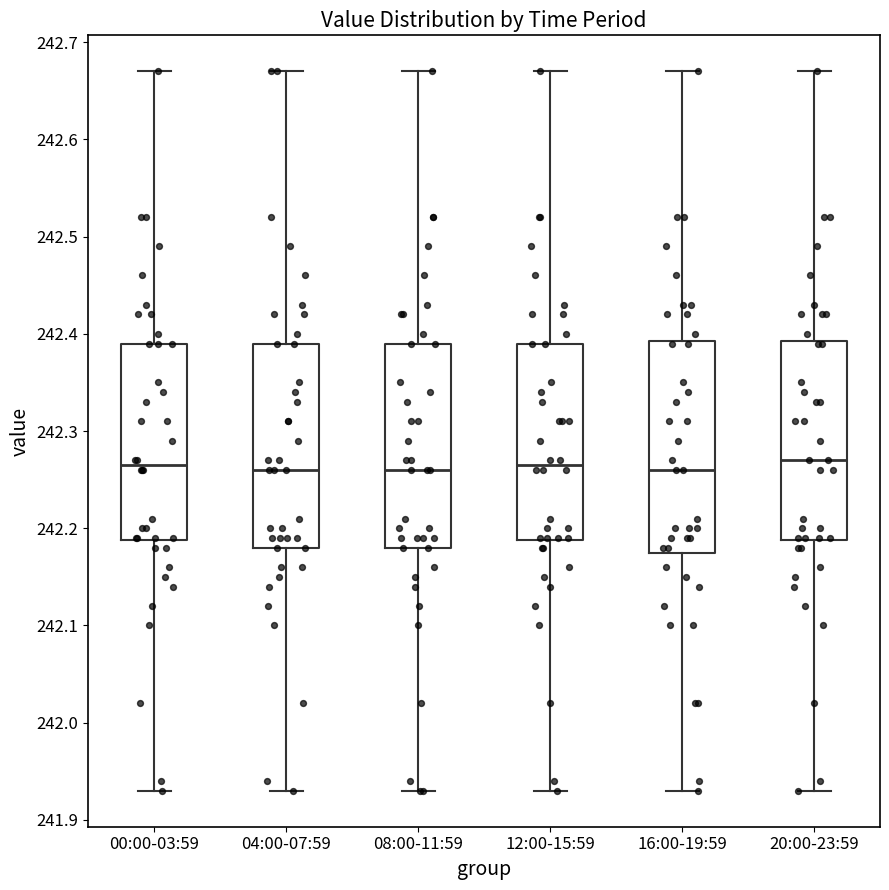

Where does the upper whisker of the box for 12:00-15:59 end on the y-axis? The values are not printed on the chart, so give them approximately, as read against the axis.

242.67